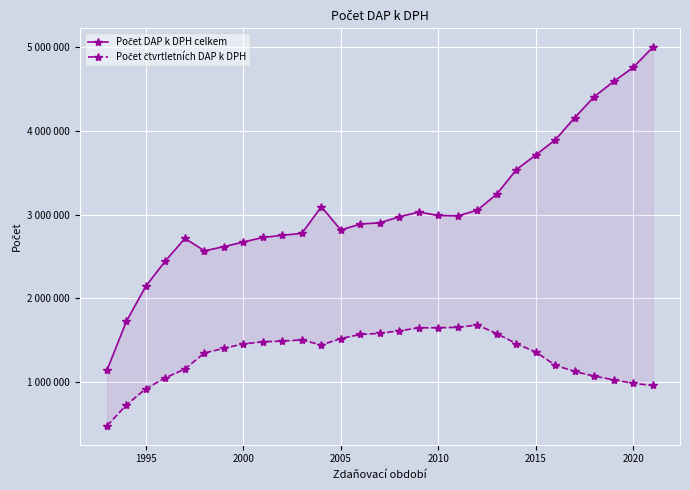

True or false: Počet čtvrtletních DAP k DPH and Počet DAP k DPH celkem intersect in this chart.

False